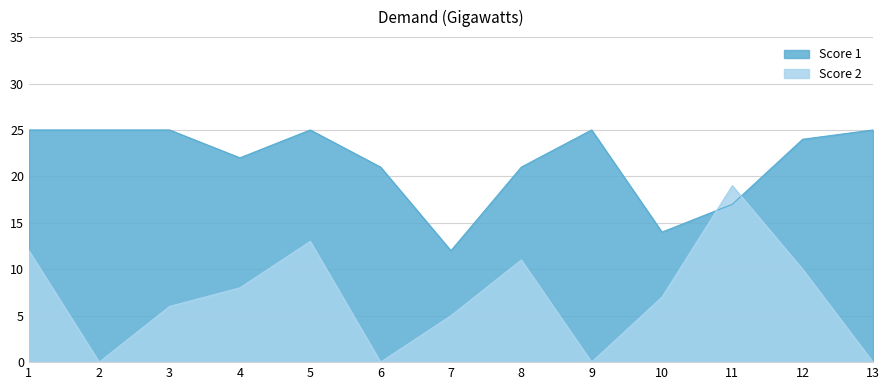

What is the highest value of the Score 1 series?

25